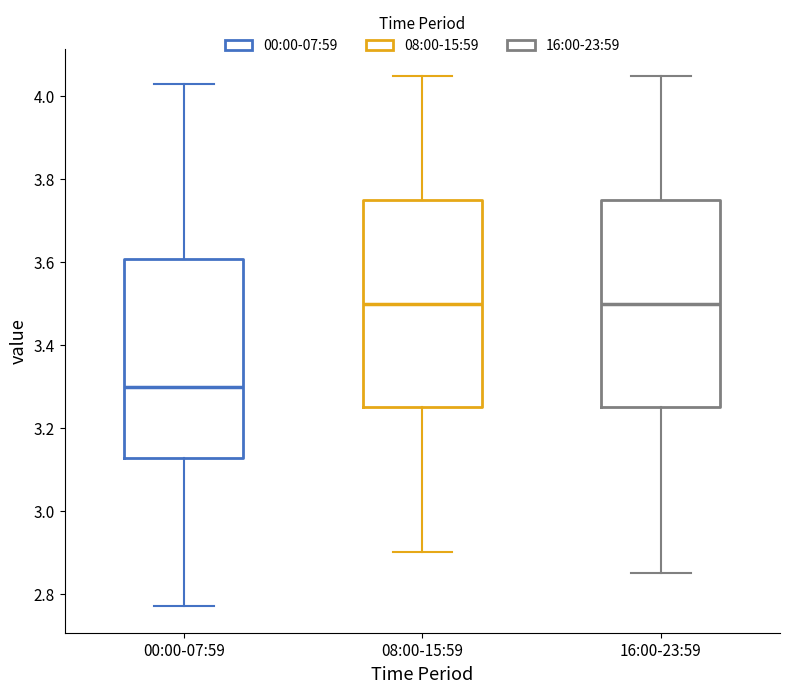

Where does the upper whisker of the box for 00:00-07:59 end on the y-axis? The values are not printed on the chart, so give them approximately, as read against the axis.

4.04